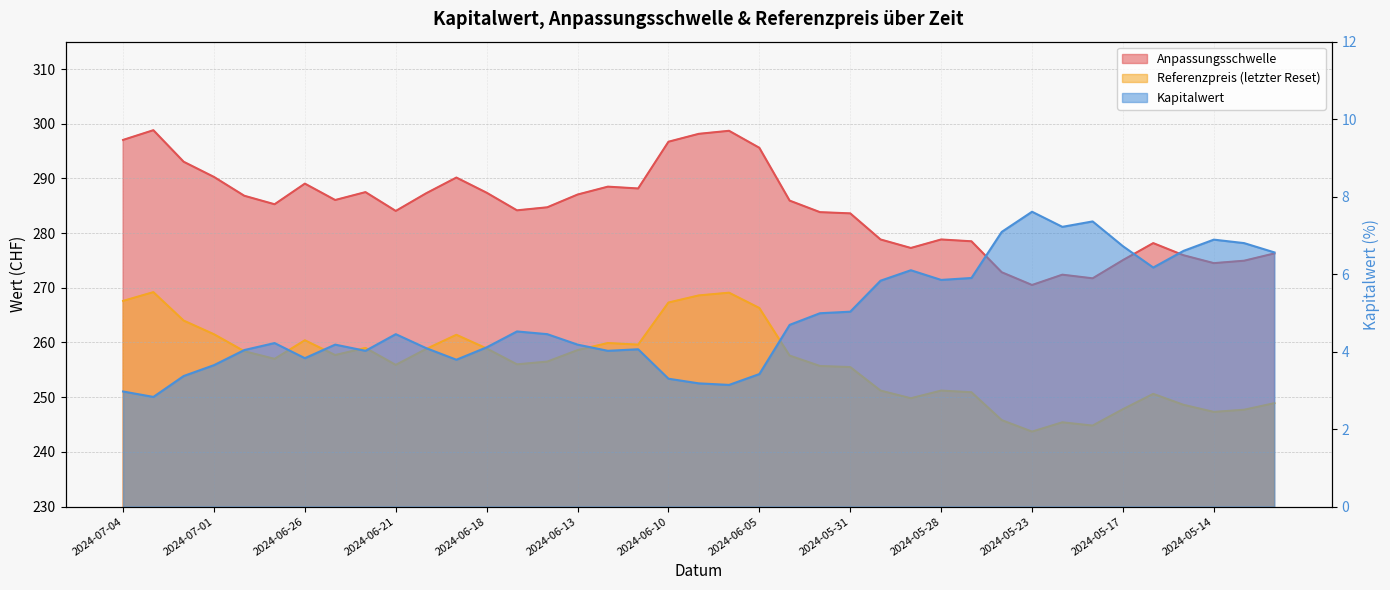

What are all the series names shown in the legend?

Anpassungsschwelle, Referenzpreis (letzter Reset), Kapitalwert